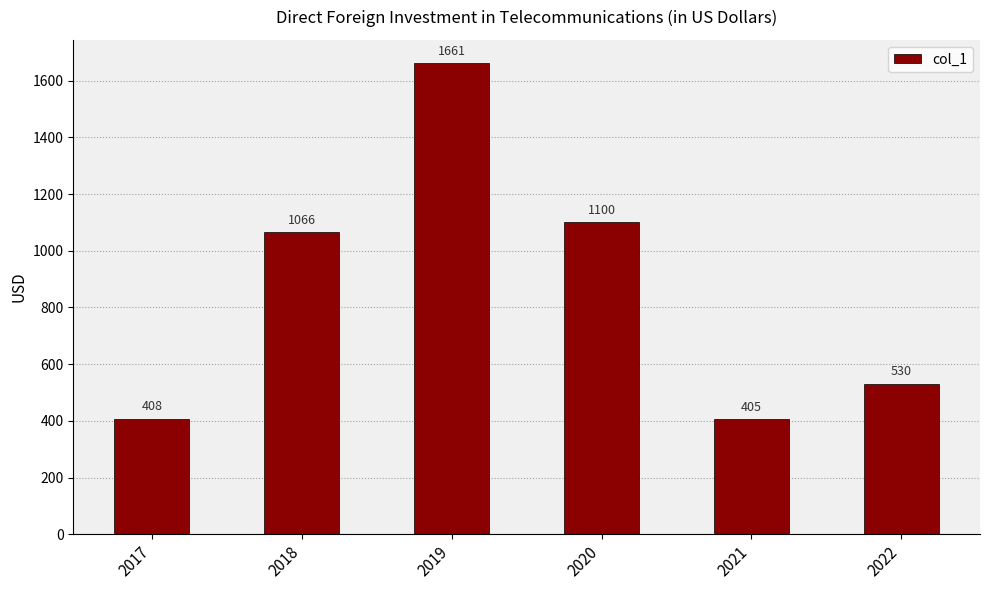

Rank the categories by value from highest to lowest.

2019, 2020, 2018, 2022, 2017, 2021